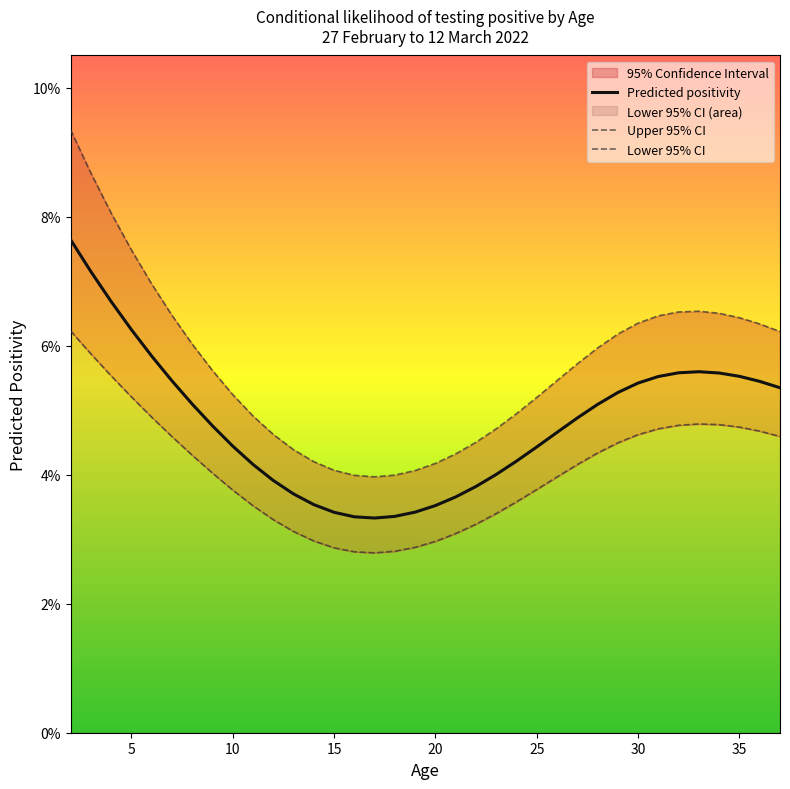

What are all the series names shown in the legend?

Predicted positivity, Upper 95% CI, Lower 95% CI